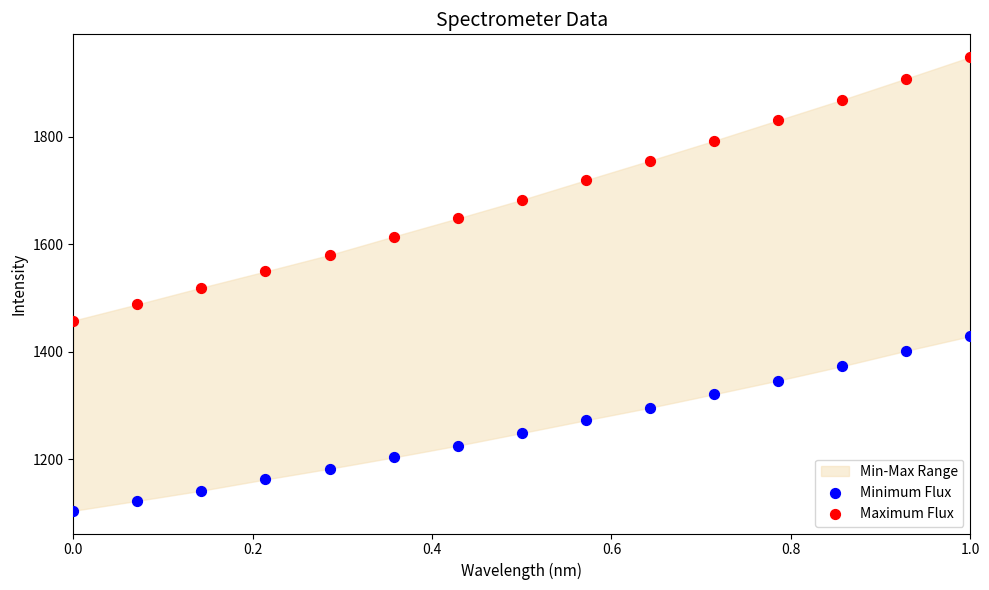

Which series has the widest spread of Y values?

Maximum Flux